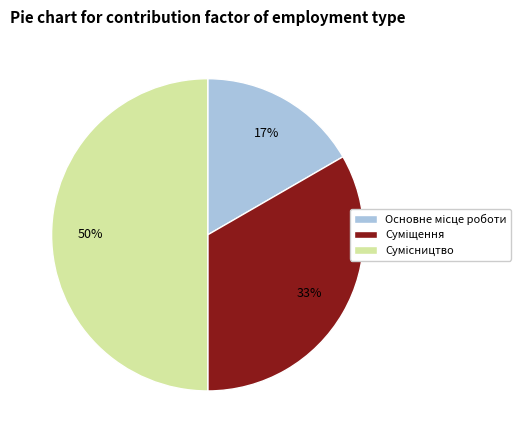

To the nearest percent, what is the difference between the largest and smallest slice percentages?

33%